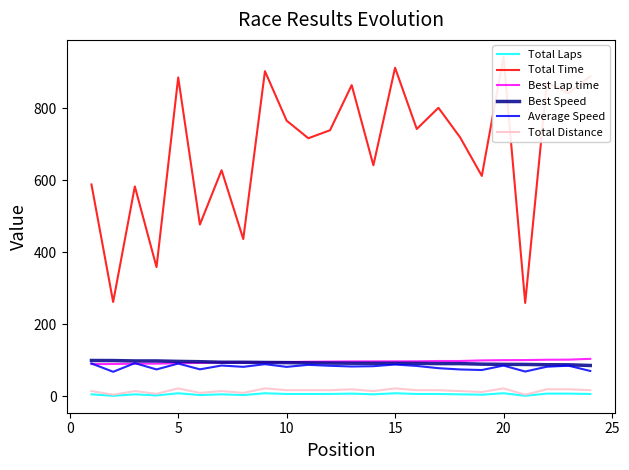

True or false: Total Laps and Average Speed cross at least once.

False